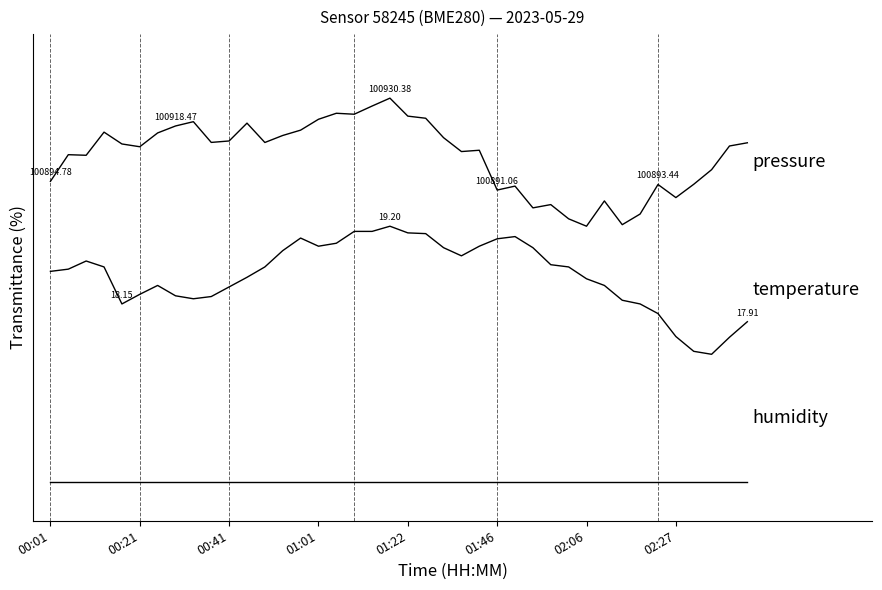

Does the chart have visible grid lines?

No